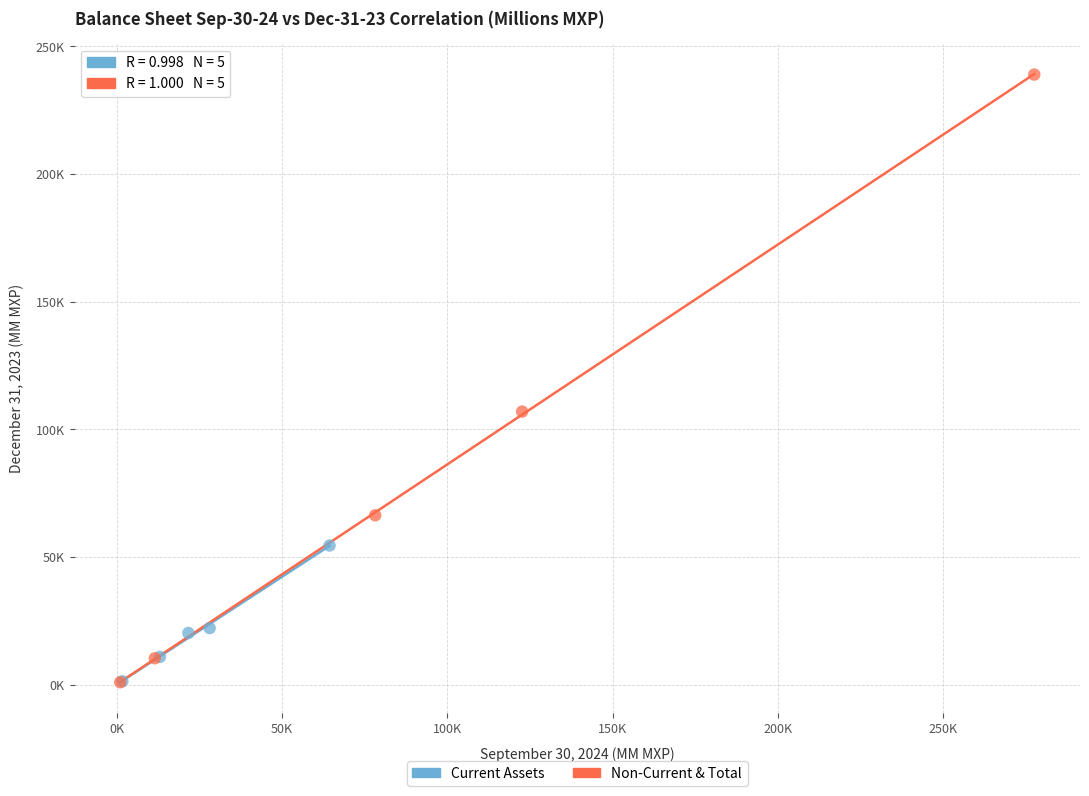

What are all the series names shown in the legend?

Current Assets, Non-Current & Total